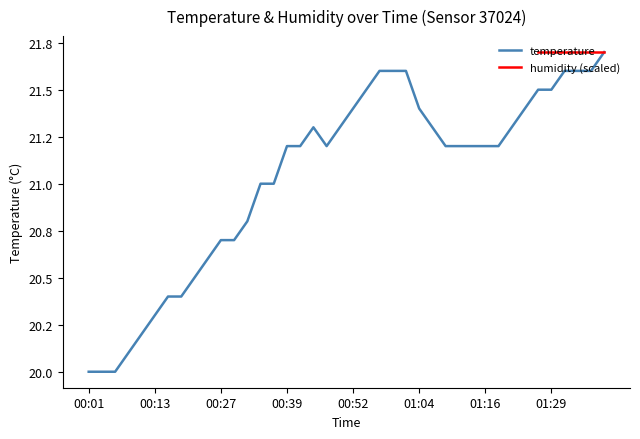

How many interior local valleys (lower than both neighbors) does the data have?

1